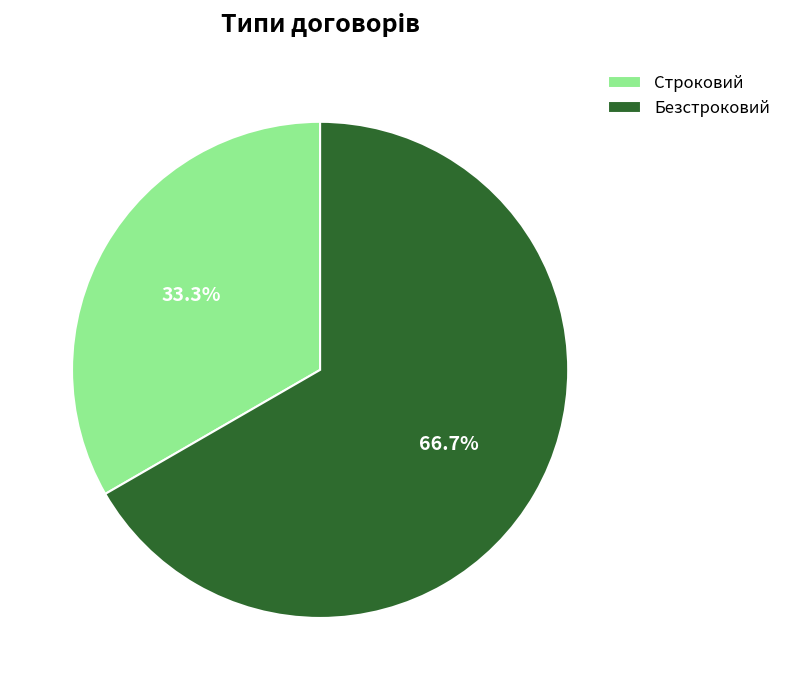

Is there a majority slice in this chart?

Yes